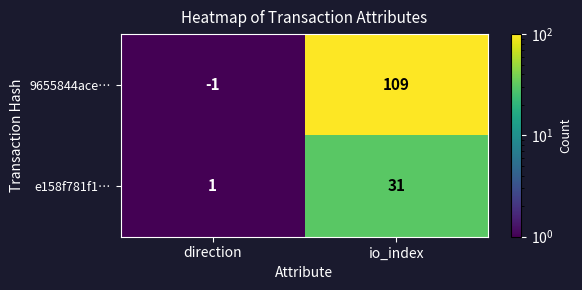

How many data points does each series have?

2